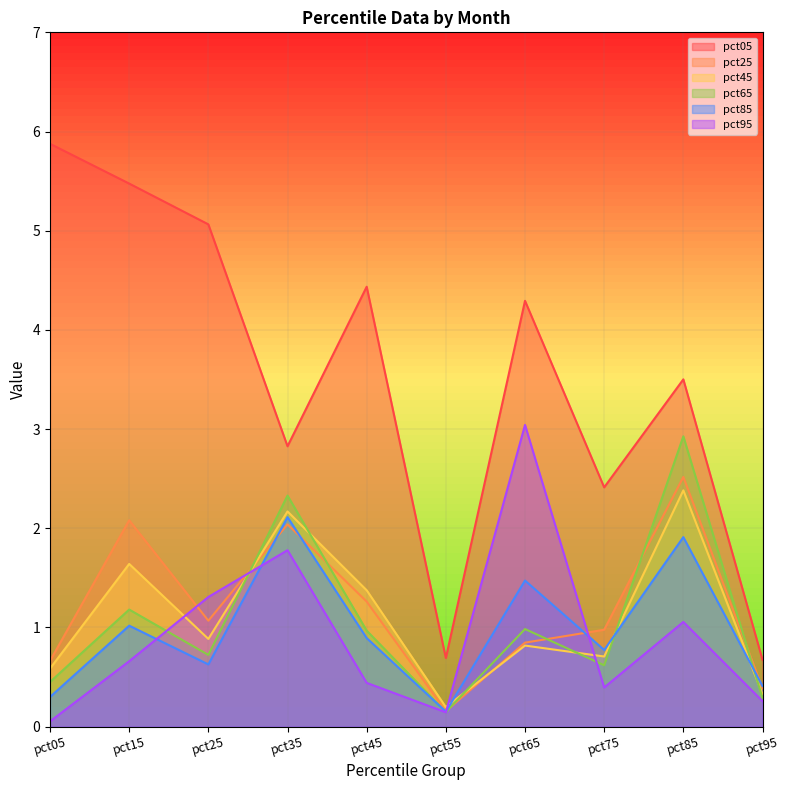

What is the difference between the second highest and minimum values in the pct45 series?

2.0